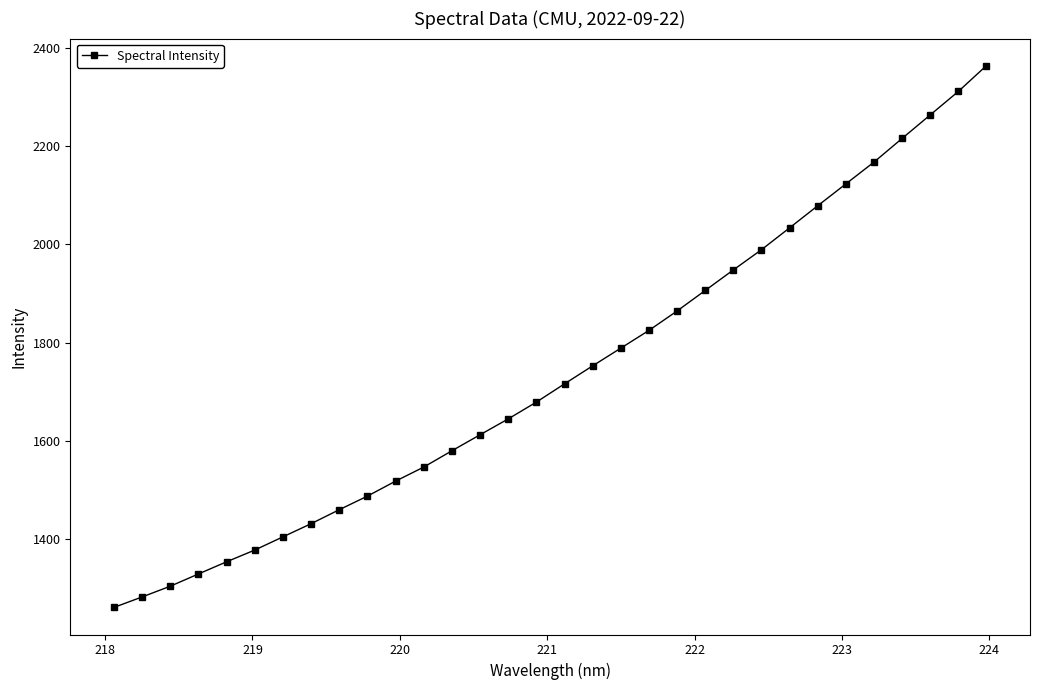

What is the smallest value displayed?

1260.7